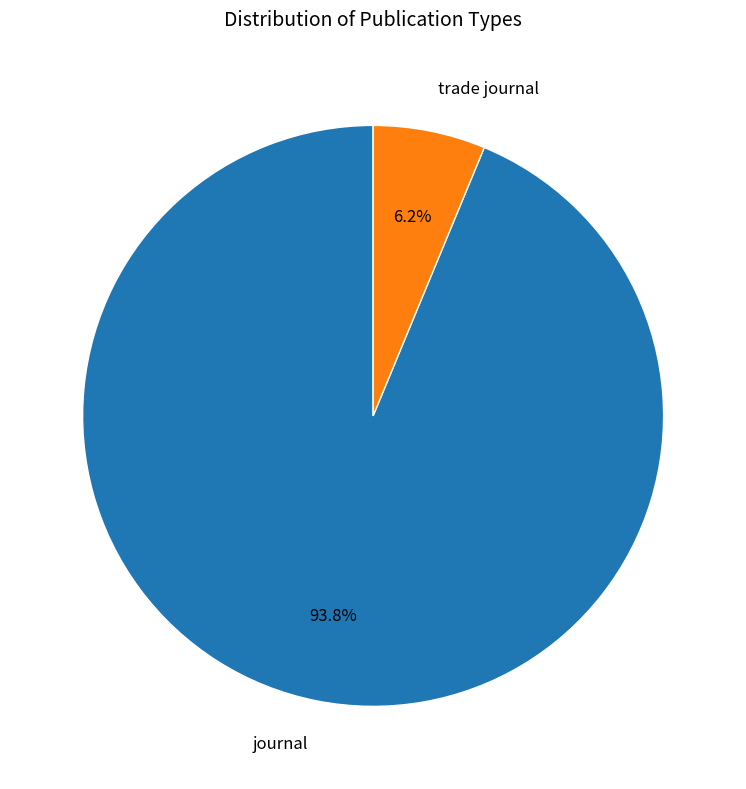

What percentage is the journal slice, to the nearest percent?

94%